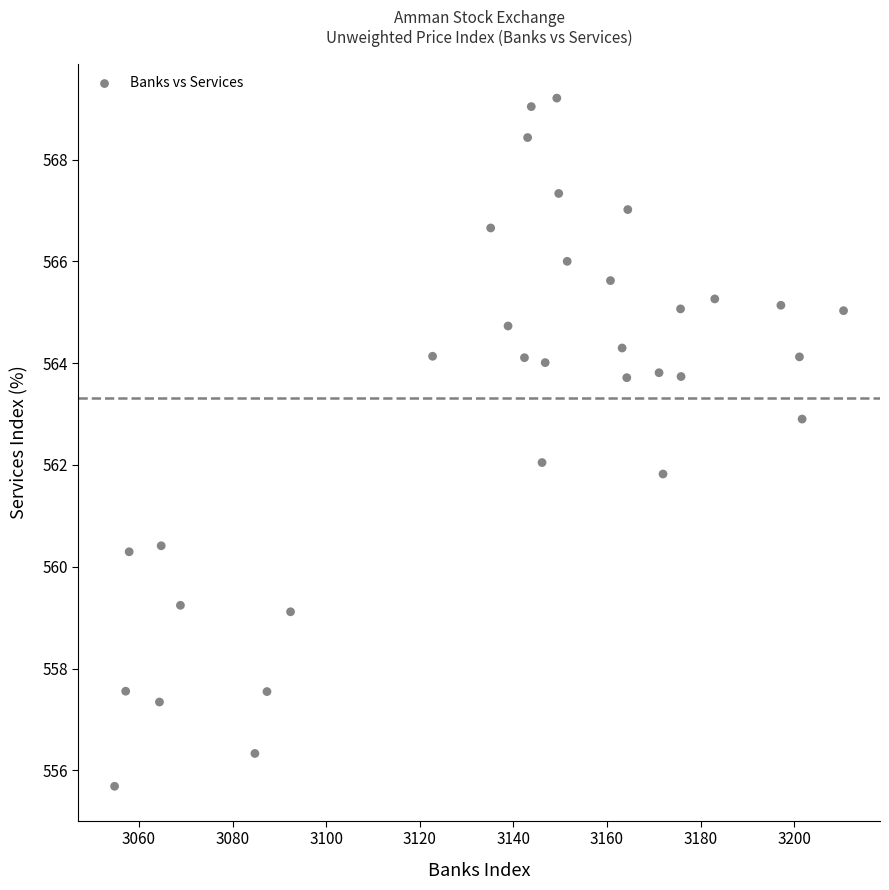

What is the range of X values (max minus min)?

155.8